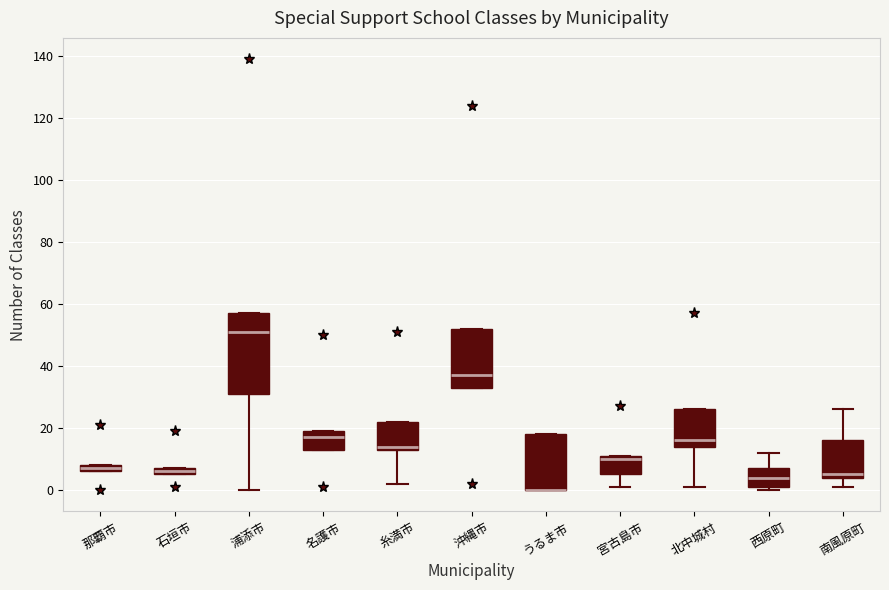

Where is the upper edge of the box for 名護市 on the y-axis? The values are not printed on the chart, so give them approximately, as read against the axis.

20